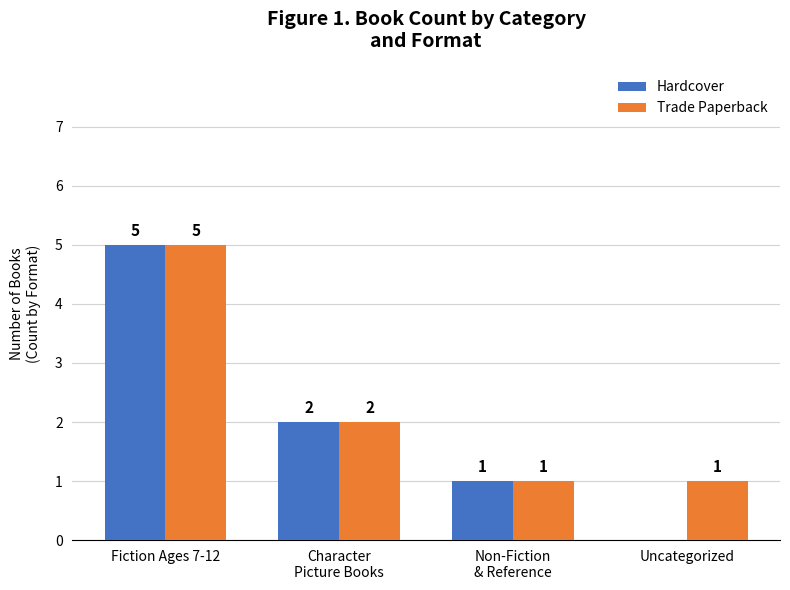

What is the total value across all series at Non-Fiction
& Reference?

2